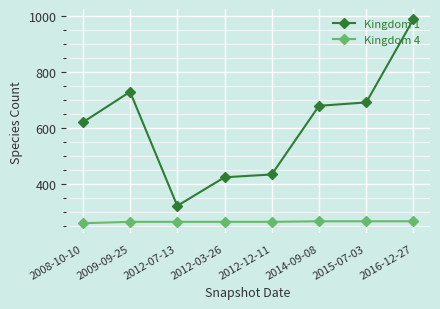

What is the difference between the maximum and second lowest values in the Kingdom 4 series?

2